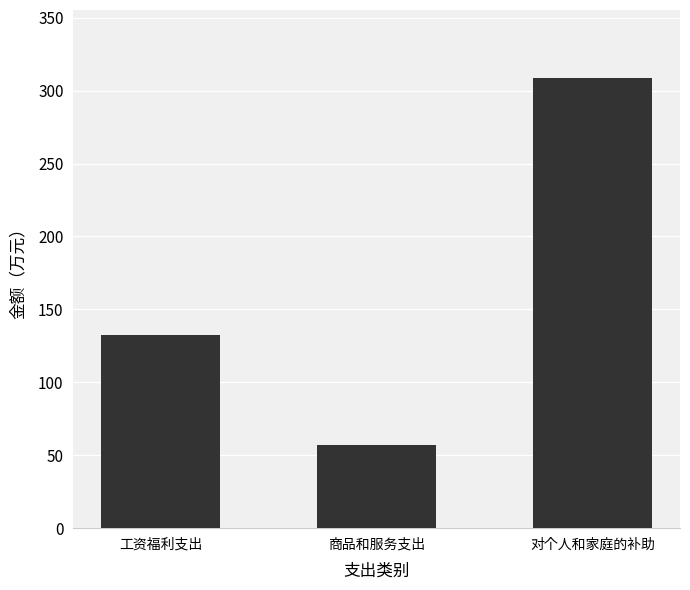

How many bars are there in total?

3